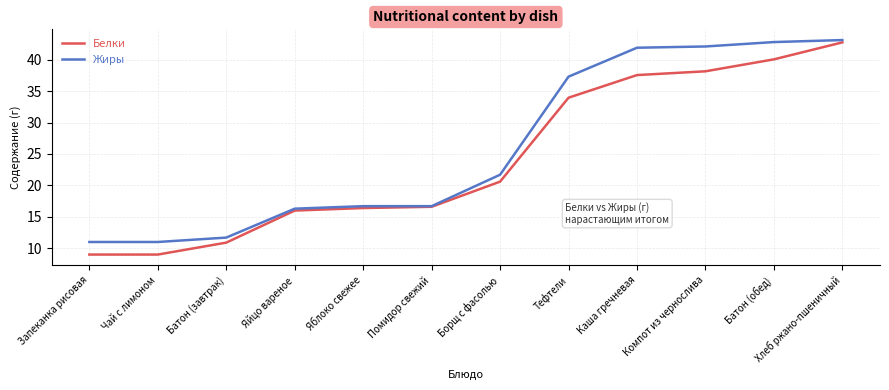

What is the spread (max minus min) of values at Борщ с фасолью?

1.1